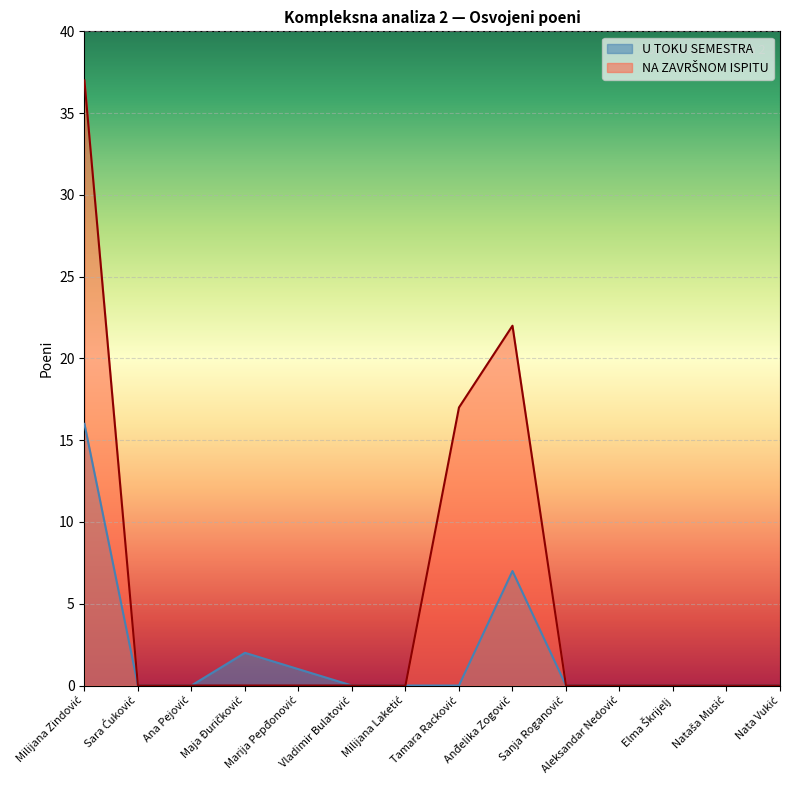

Reading left to right, extract all data points from this chart.

NA ZAVRŠNOM ISPITU: Milijana Zindović=37	Sara Ćuković=0	Ana Pejović=0	Maja Đuričković=0	Marija Pepđonović=0	Vladimir Bulatović=0	Milijana Laketić=0	Tamara Racković=17	Anđelika Zogović=22	Sanja Roganović=0	Aleksandar Nedović=0	Elma Škrijelj=0	Nataša Musić=0	Nata Vukić=0
U TOKU SEMESTRA: Milijana Zindović=16	Sara Ćuković=0	Ana Pejović=0	Maja Đuričković=2	Marija Pepđonović=1	Vladimir Bulatović=0	Milijana Laketić=0	Tamara Racković=0	Anđelika Zogović=7	Sanja Roganović=0	Aleksandar Nedović=0	Elma Škrijelj=0	Nataša Musić=0	Nata Vukić=0